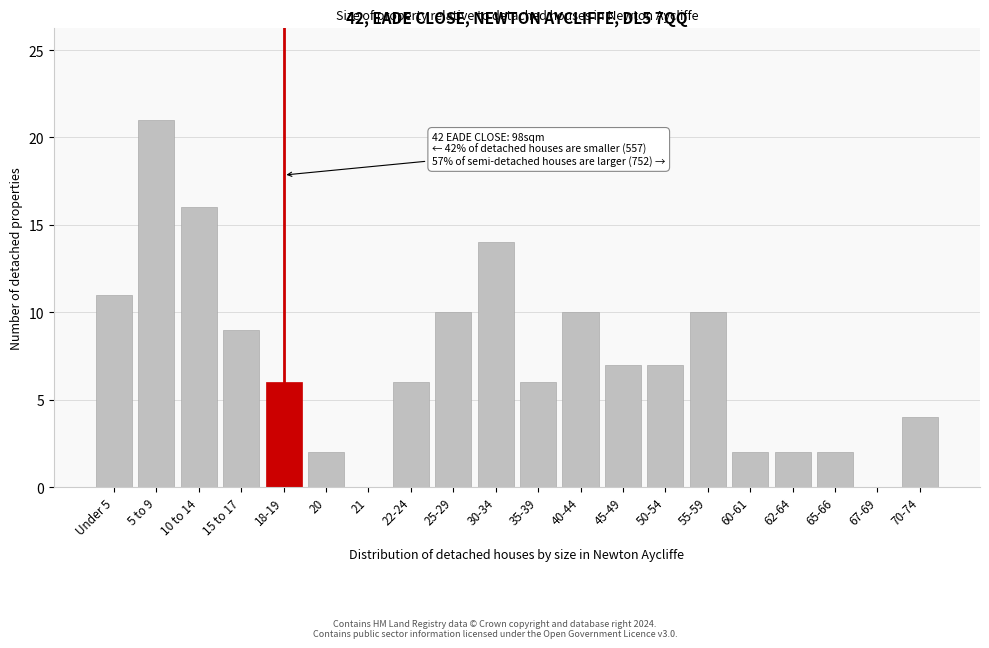

Reading left to right, what are all the values shown in this chart?

Under 5=11	5 to 9=21	10 to 14=16	15 to 17=9	18-19=6	20=2	21=0	22-24=6	25-29=10	30-34=14	35-39=6	40-44=10	45-49=7	50-54=7	55-59=10	60-61=2	62-64=2	65-66=2	67-69=0	70-74=4